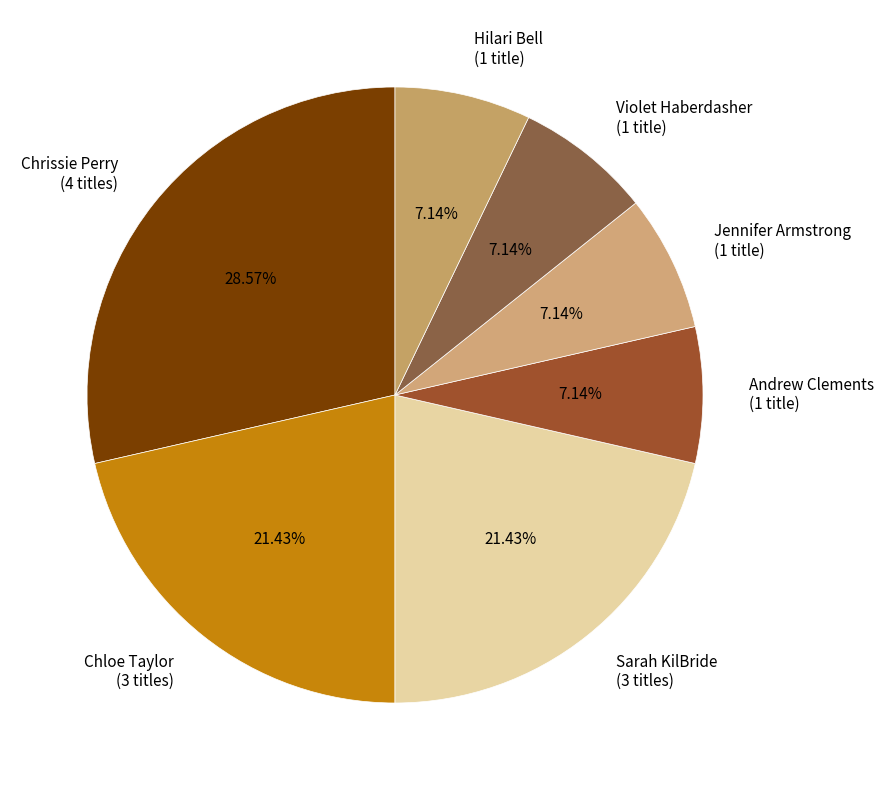

Approximately how many times larger is the value at Chrissie Perry (4 titles) compared to Violet Haberdasher (1 title)?

4.0